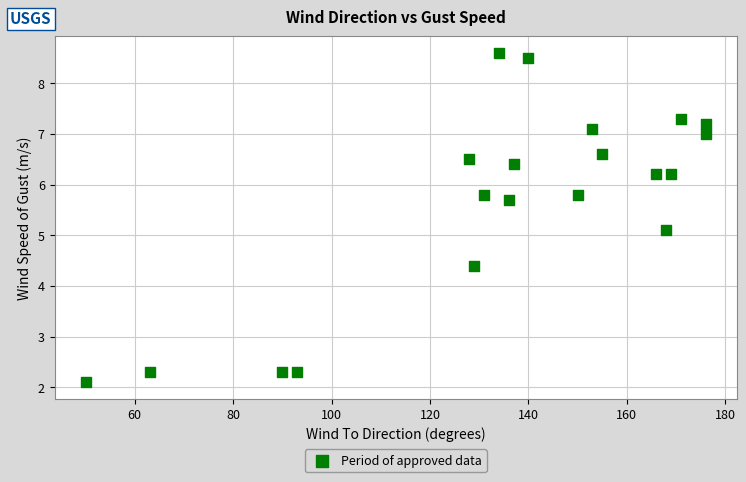

What Y value in the scatter plot is closest to 5?

5.1